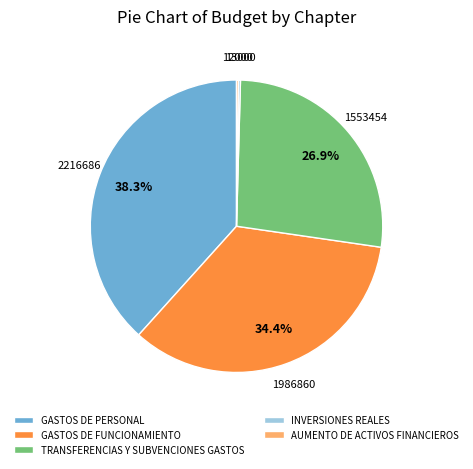

What percentage is NOT represented by TRANSFERENCIAS Y SUBVENCIONES GASTOS?

73.1%